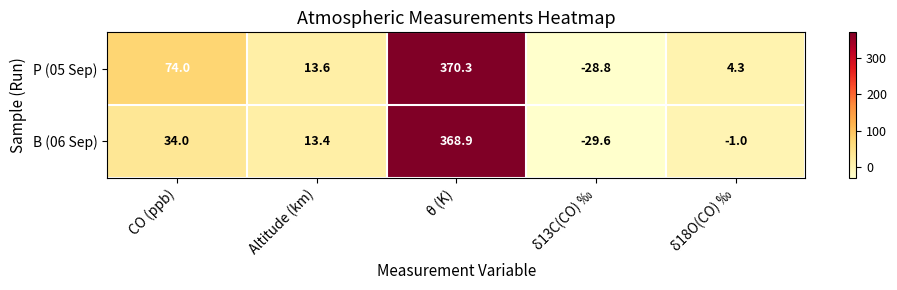

How many series are shown in this chart?

2